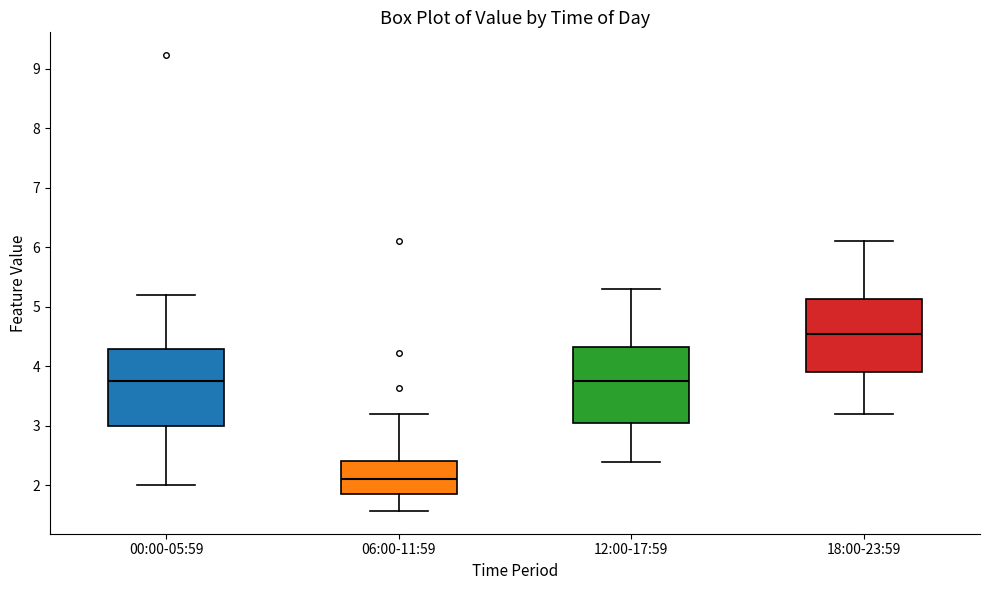

Which box's median line is the lowest?

06:00-11:59